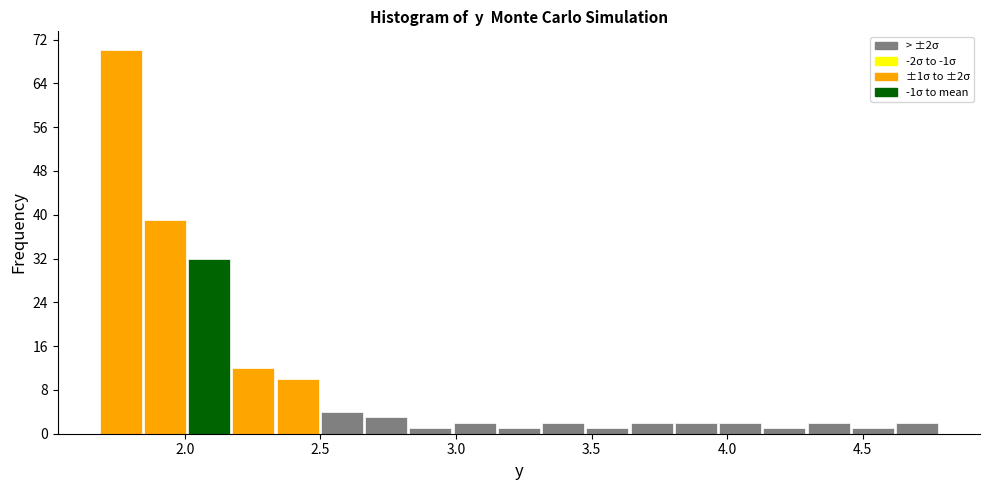

Around what value on the x-axis is the tallest bar? Give the approximate position of its centre, as read against the axis.

1.75